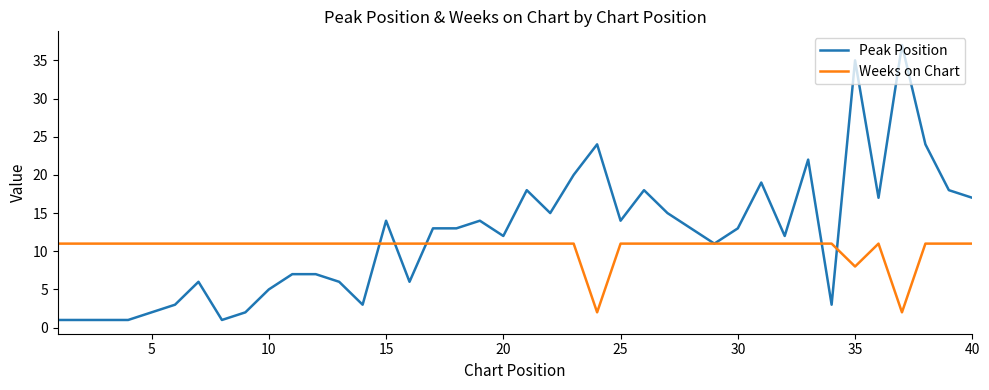

Which series has the largest range (max minus min)?

Peak Position